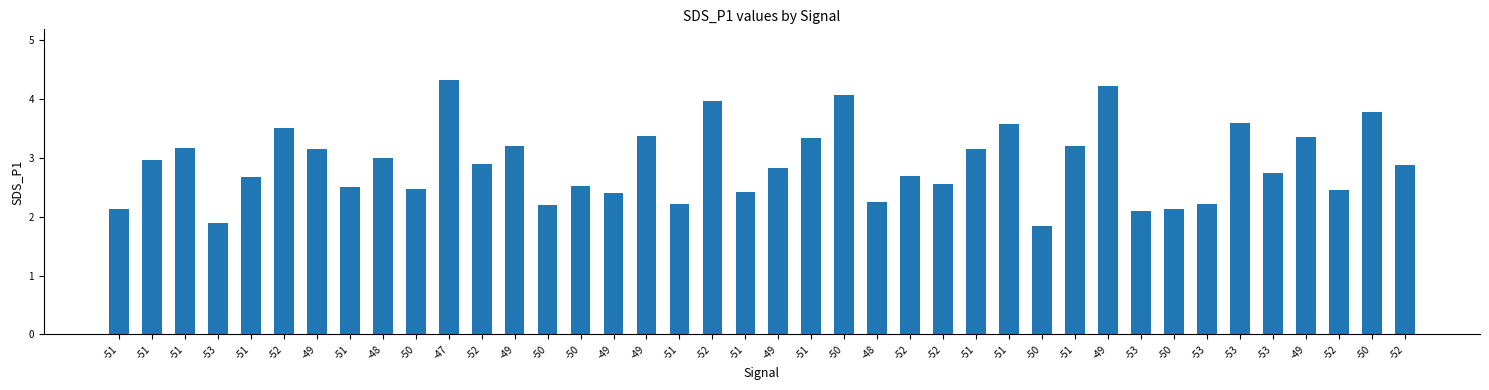

List the labels in order of value, largest first.

-47, -49, -50, -52, -50, -53, -51, -52, -49, -49, -51, -49, -51, -51, -49, -51, -48, -51, -52, -52, -49, -53, -52, -51, -52, -50, -51, -50, -52, -51, -49, -48, -51, -53, -50, -51, -50, -53, -53, -50